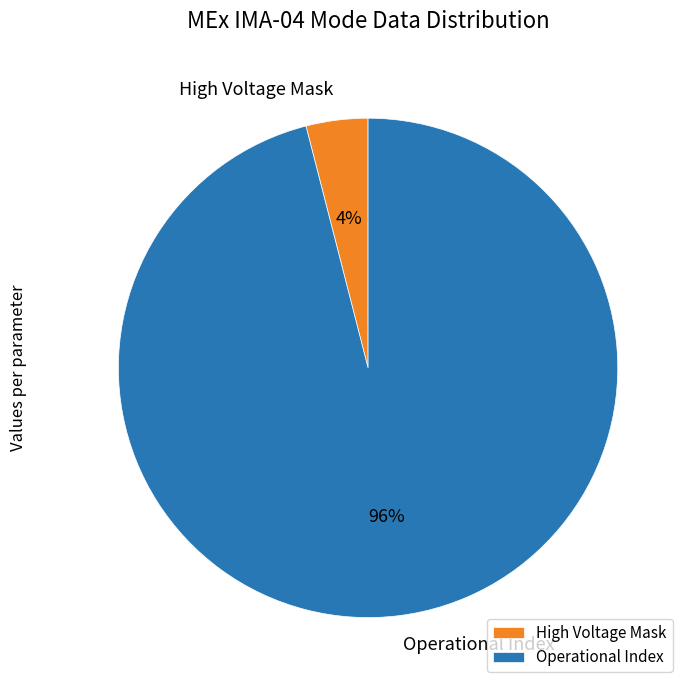

What is the largest slice in the pie chart?

Operational Index